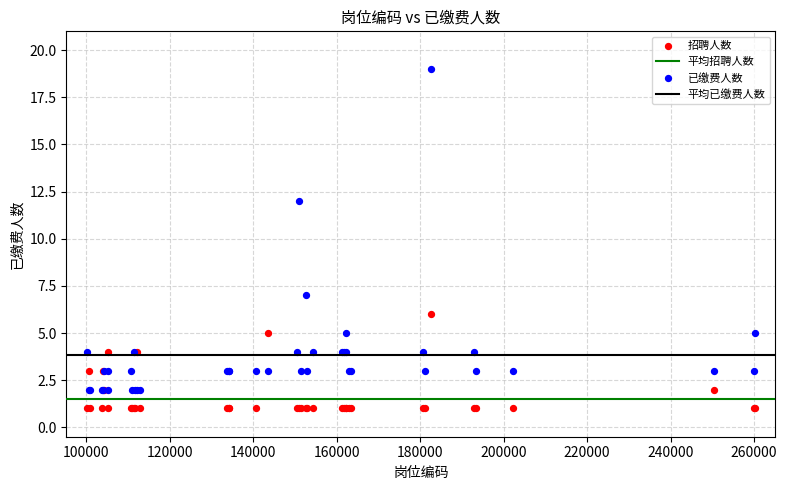

What is the X range (max minus min) for the scatter plot?

159917